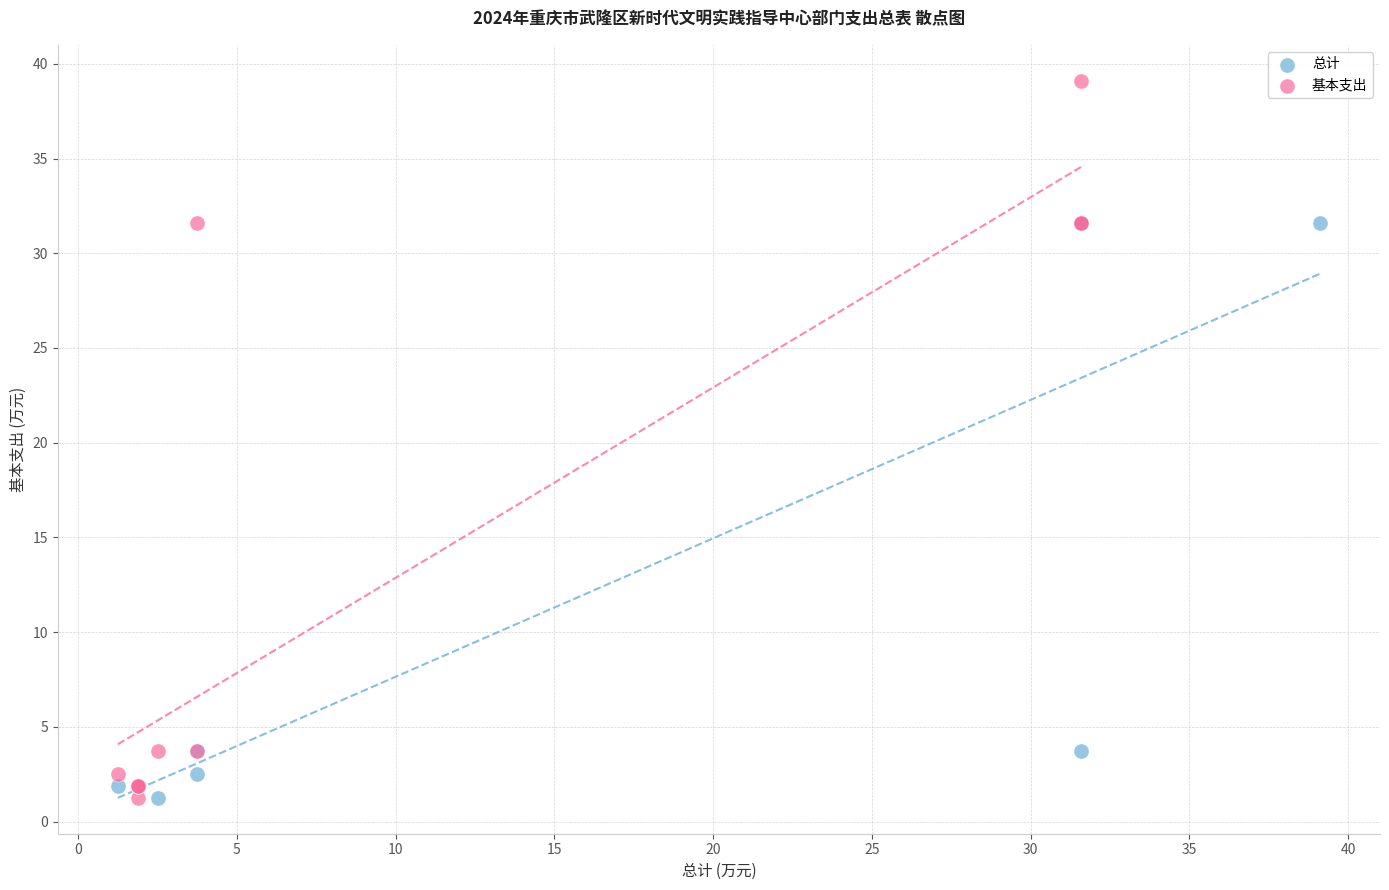

Which series has the widest spread of Y values?

基本支出